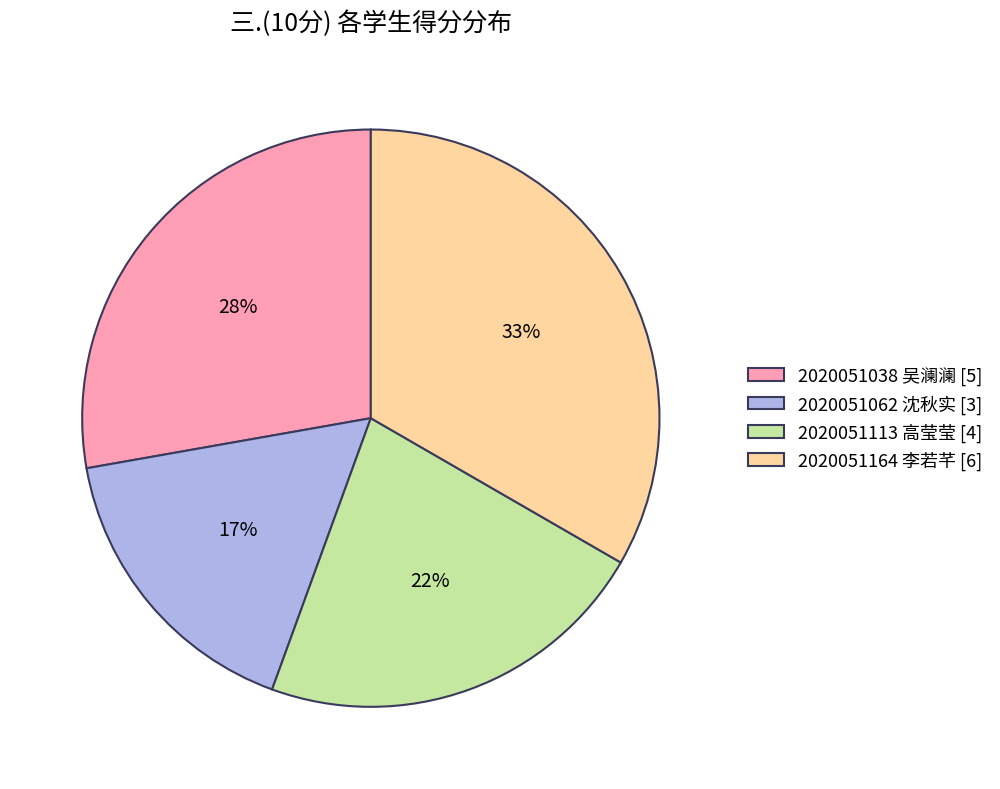

To the nearest percent, what portion does 2020051164 李若芊 represent?

33%